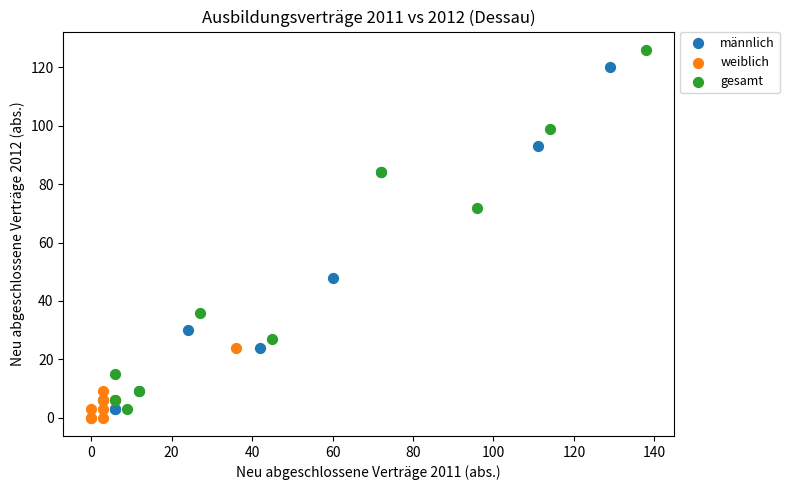

Which series contains the highest Y value?

gesamt